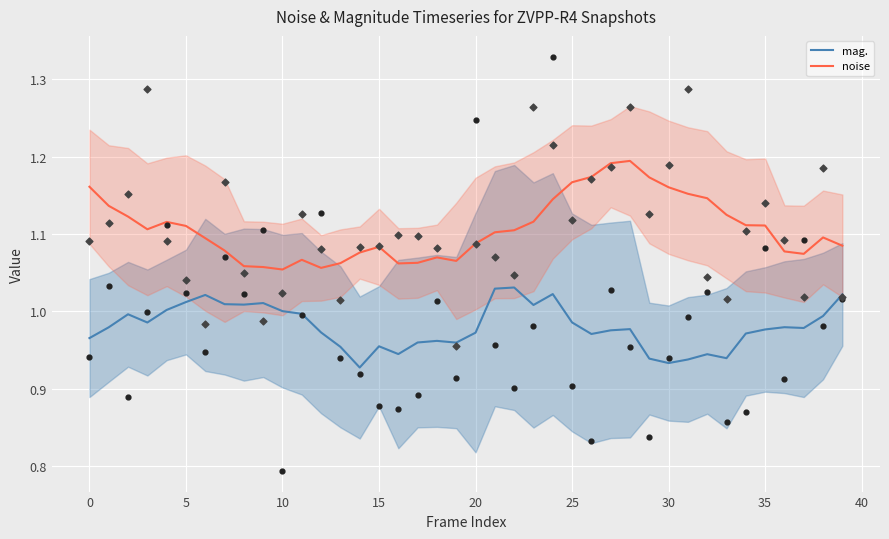

What is the total value across all series at 38?

2.1